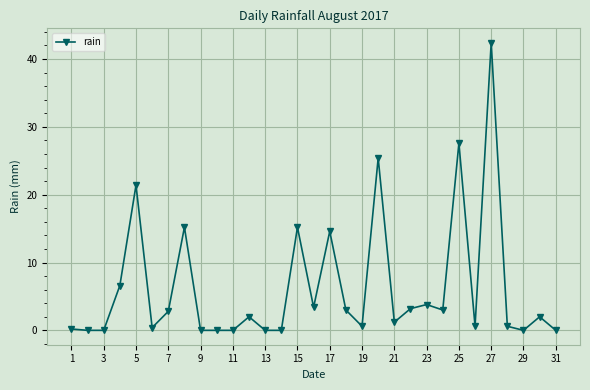

How many series are shown in this chart?

1